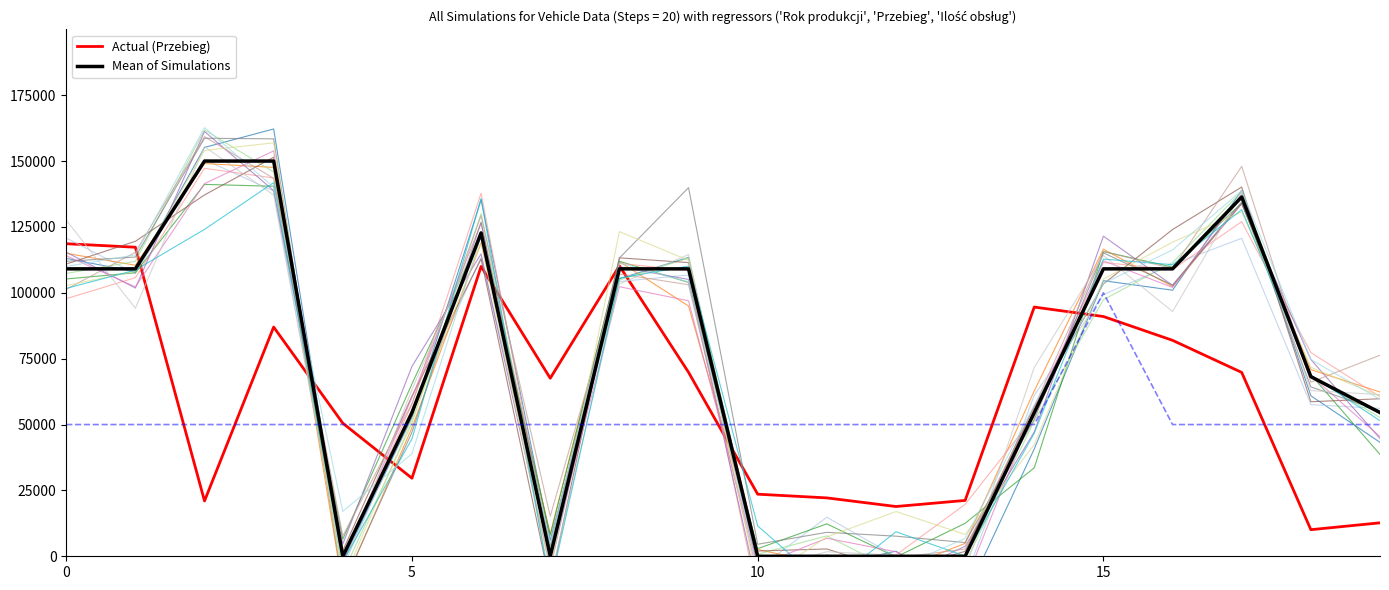

The Rok produkcji series shows 59280.6 at 7. True or false?

False